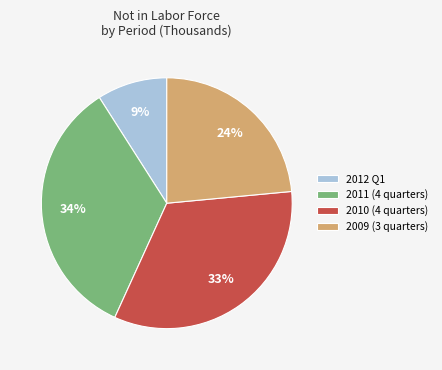

To the nearest percent, what is the average slice percentage?

25%